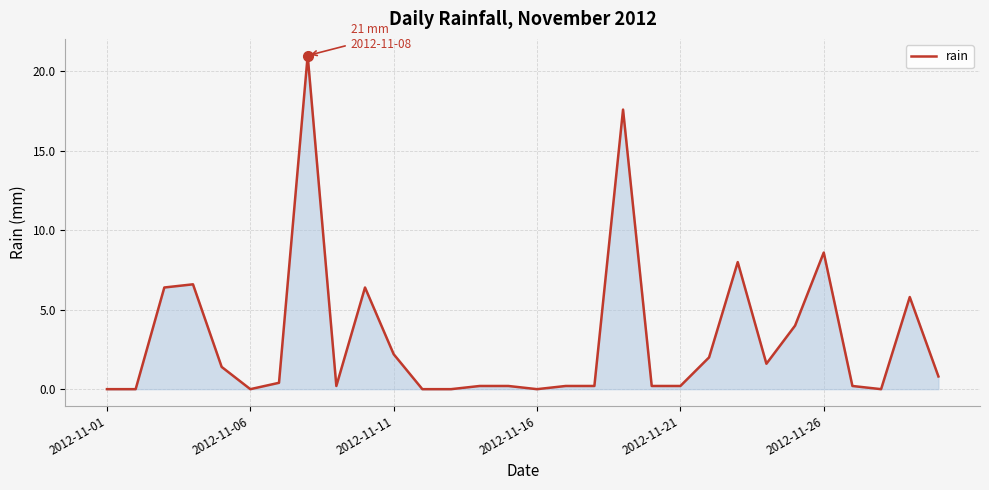

What is the greatest value displayed?

21.0